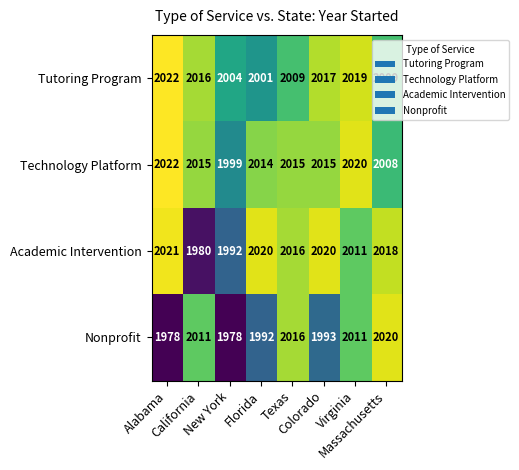

Which series has the largest total across all categories?

Technology Platform